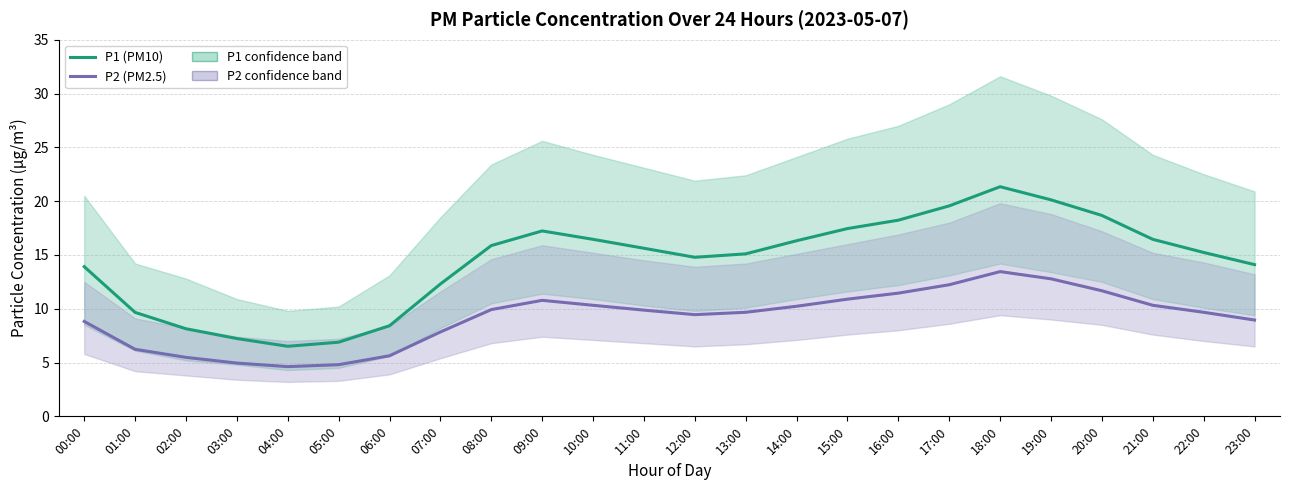

The P1 (PM10) series shows 5.8 at 01:00. True or false?

False